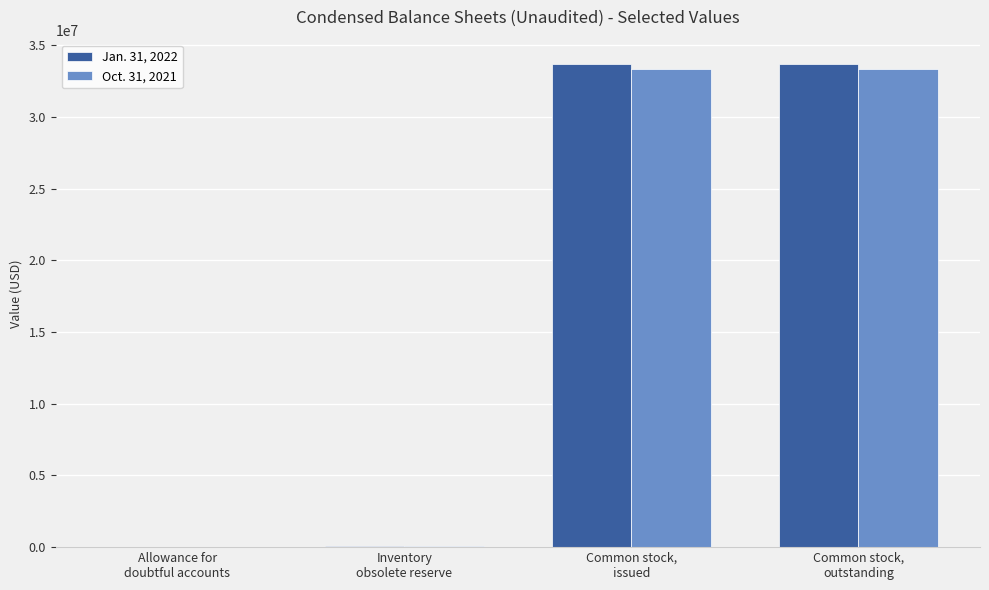

What is the maximum value shown in the chart?

33705560